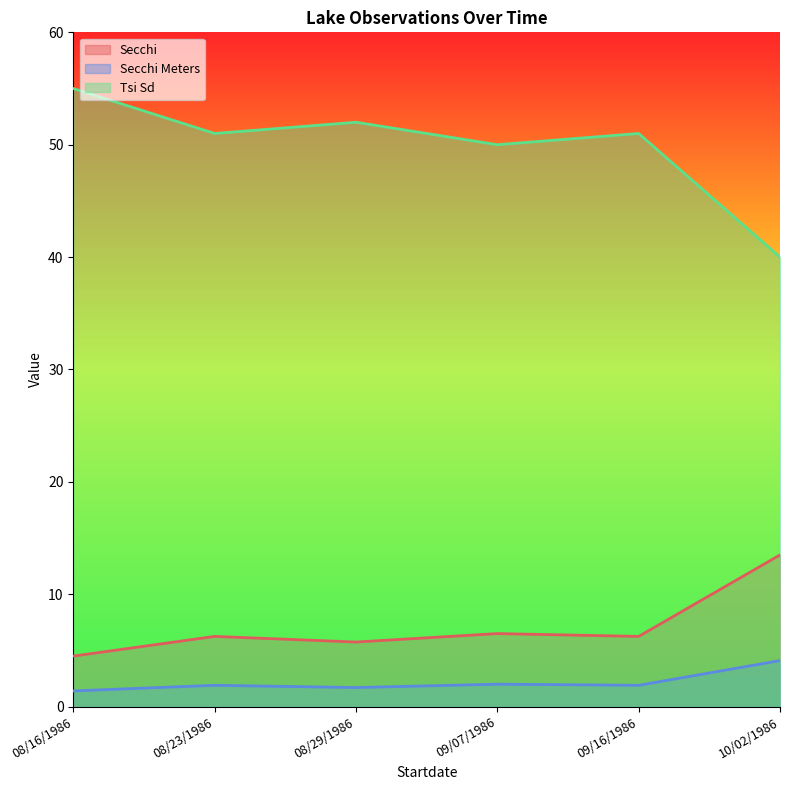

True or false: Secchi Meters and Secchi intersect in this chart.

False